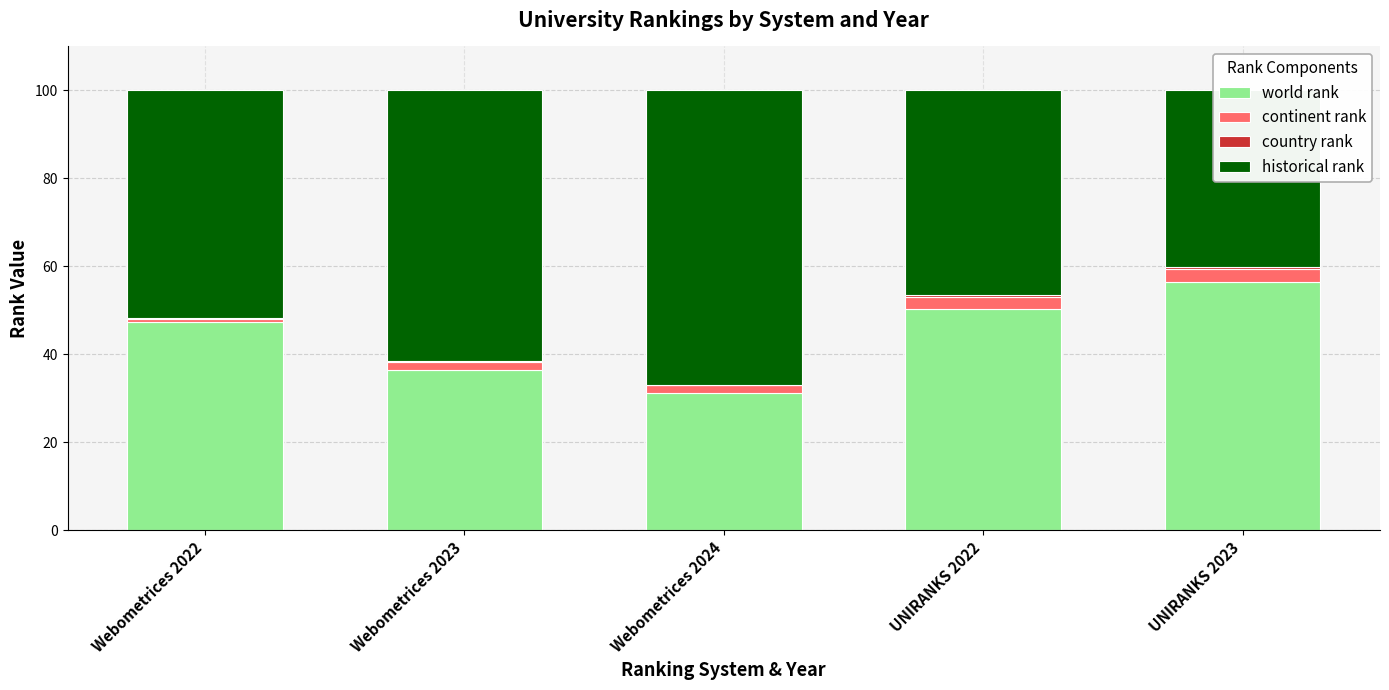

True or false: country rank has a value of 0.1 at Webometrices 2023.

True